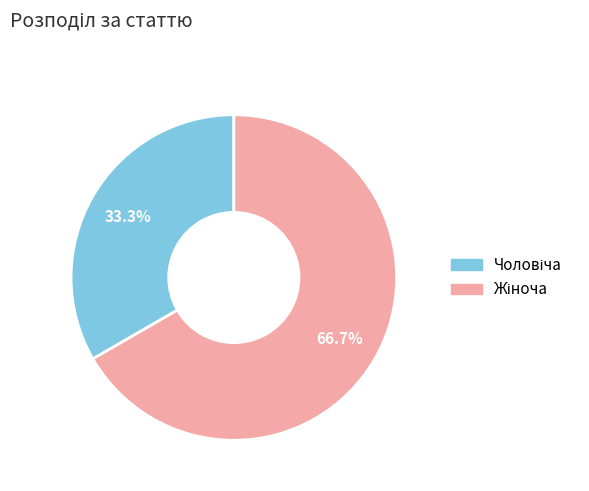

Count the number of slices in the pie.

2